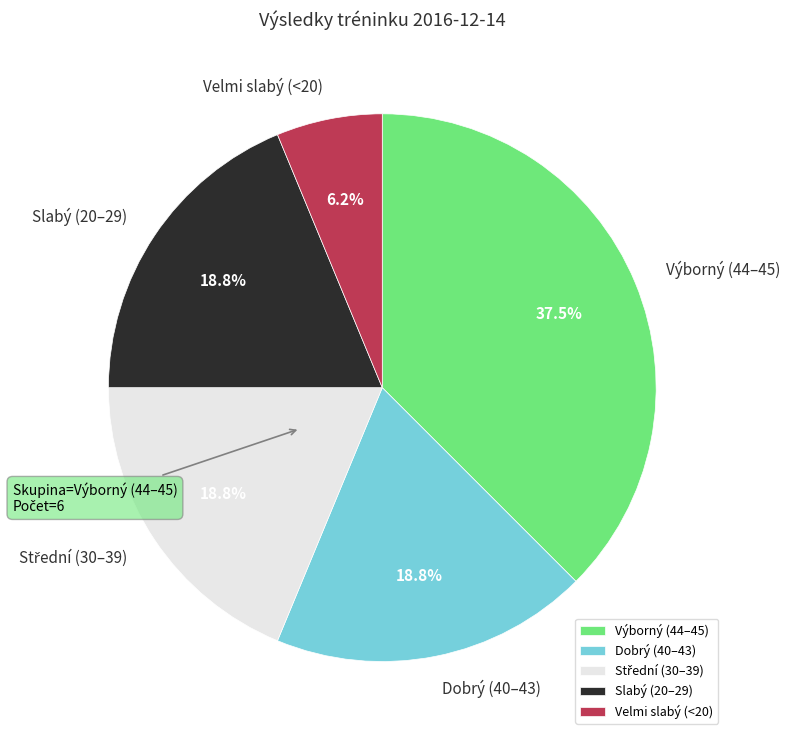

Does Dobrý (40–43) represent more than half of the total?

No